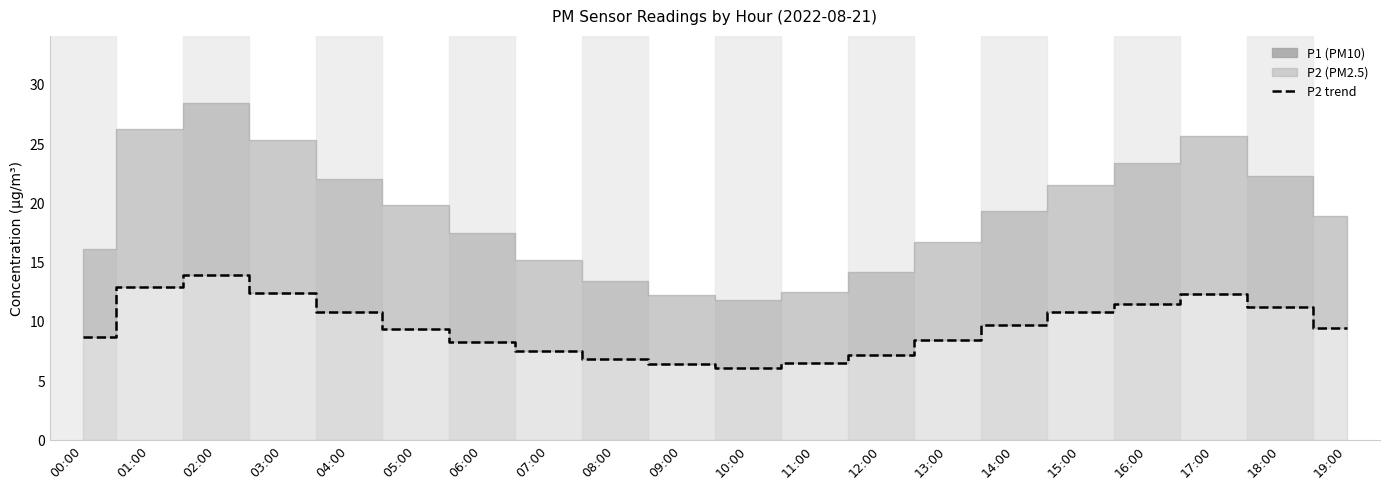

Read the value at 17:00.

12.3